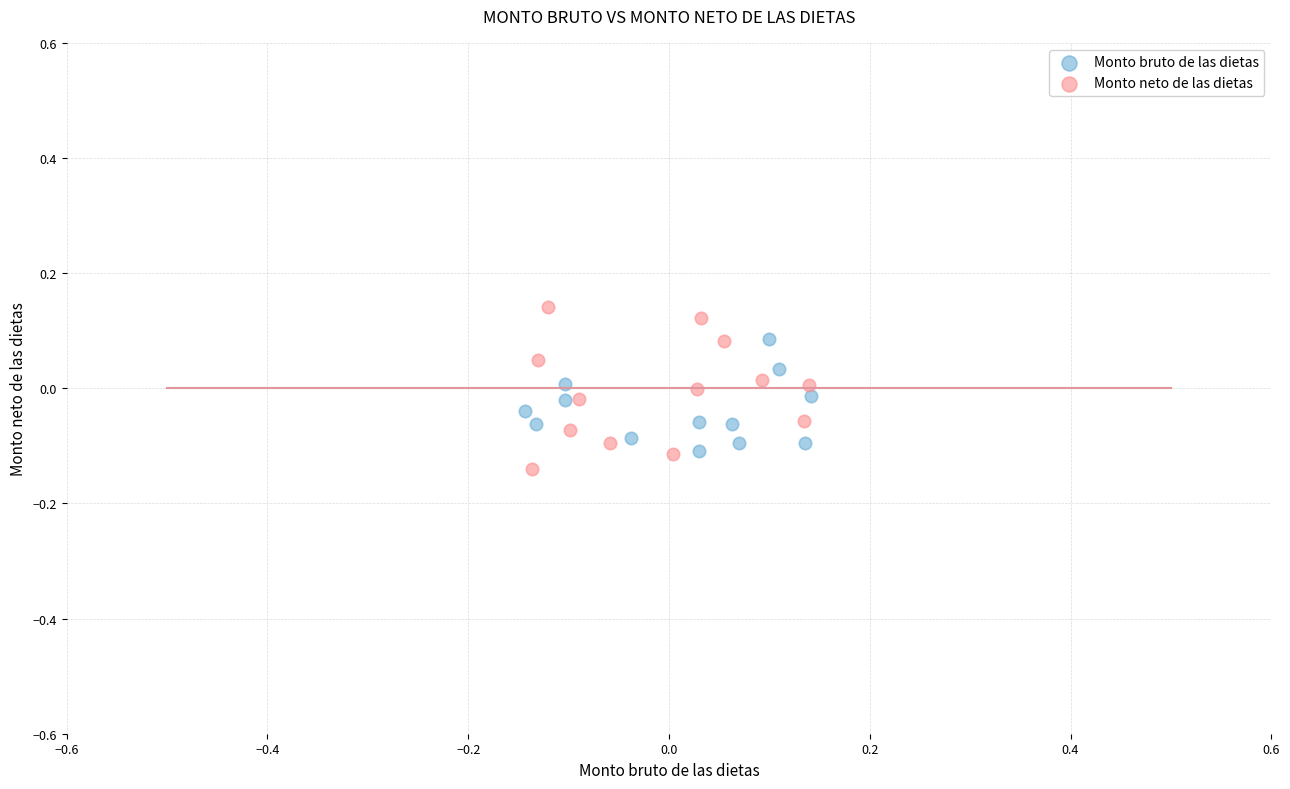

Which series contains the lowest Y value?

Monto neto de las dietas